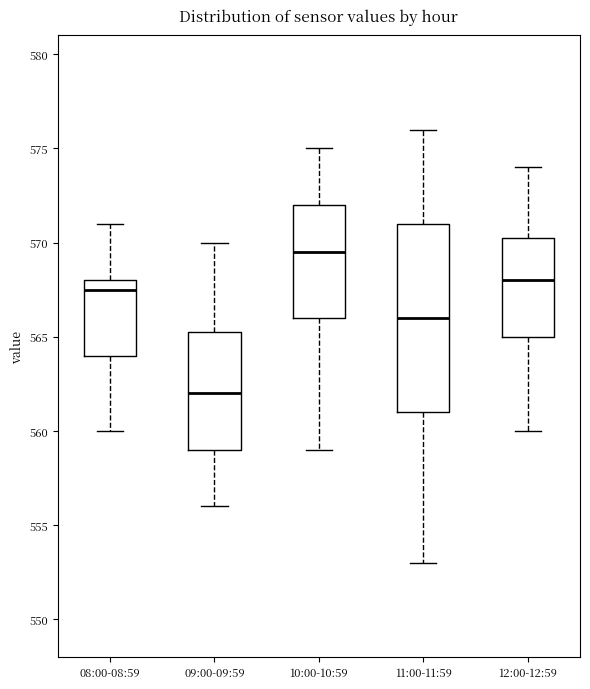

Which box has the highest median line?

10:00-10:59